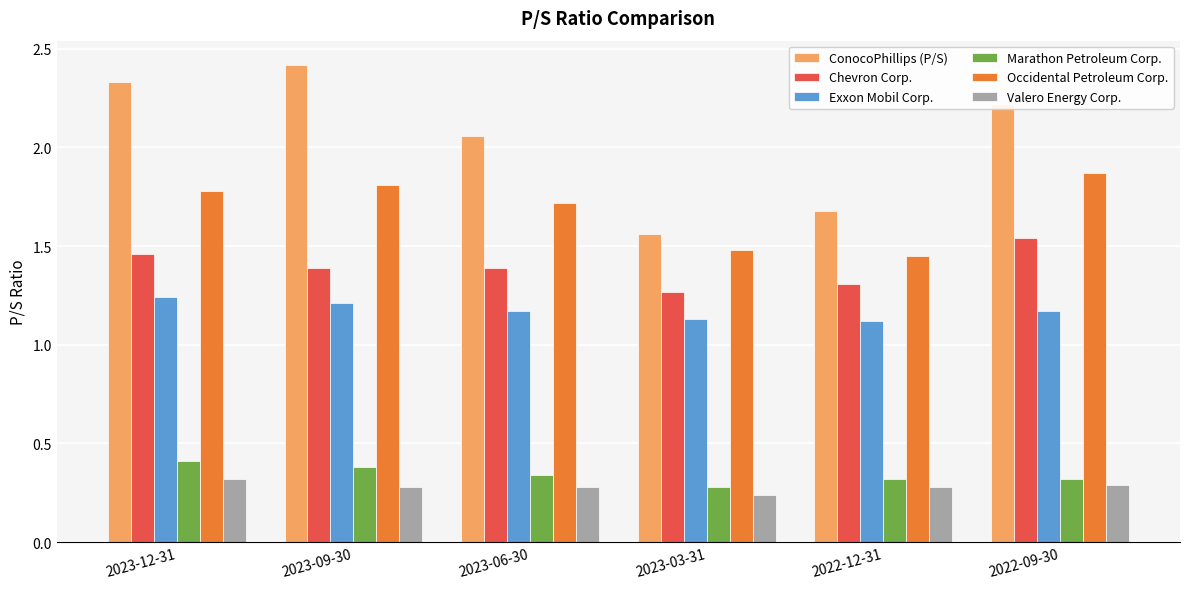

Count the Valero Energy Corp. values in the range 0 to 1.

6